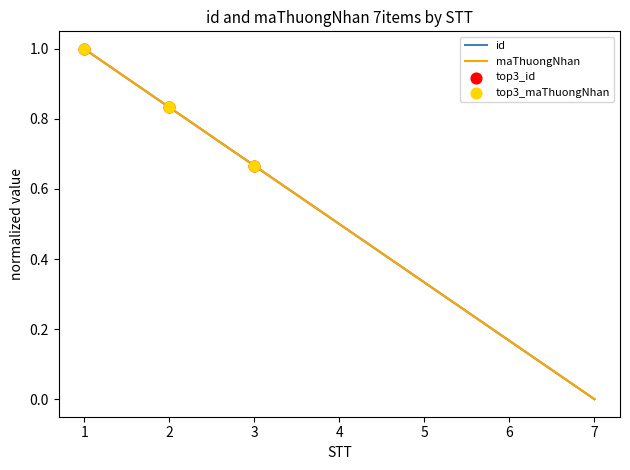

Is this an area chart (filled region under the line)?

No